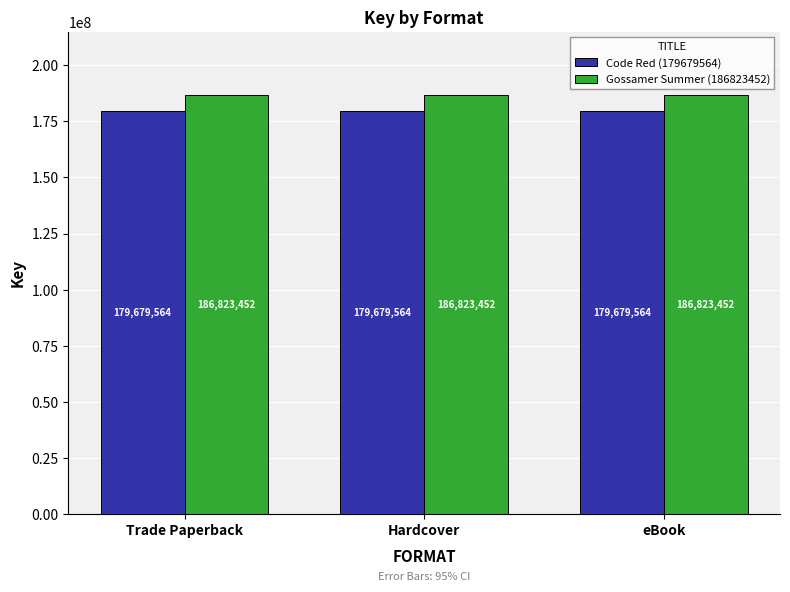

What position from the left is Hardcover?

2